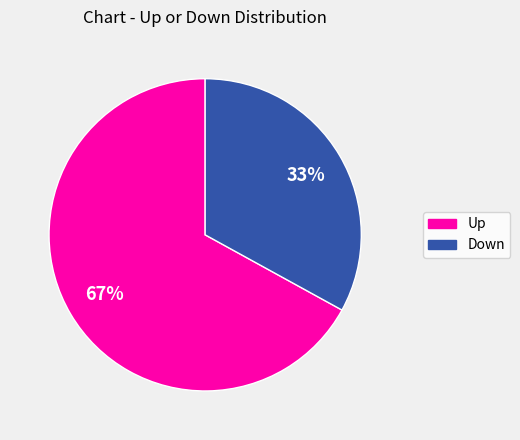

Is there a majority slice in this chart?

Yes